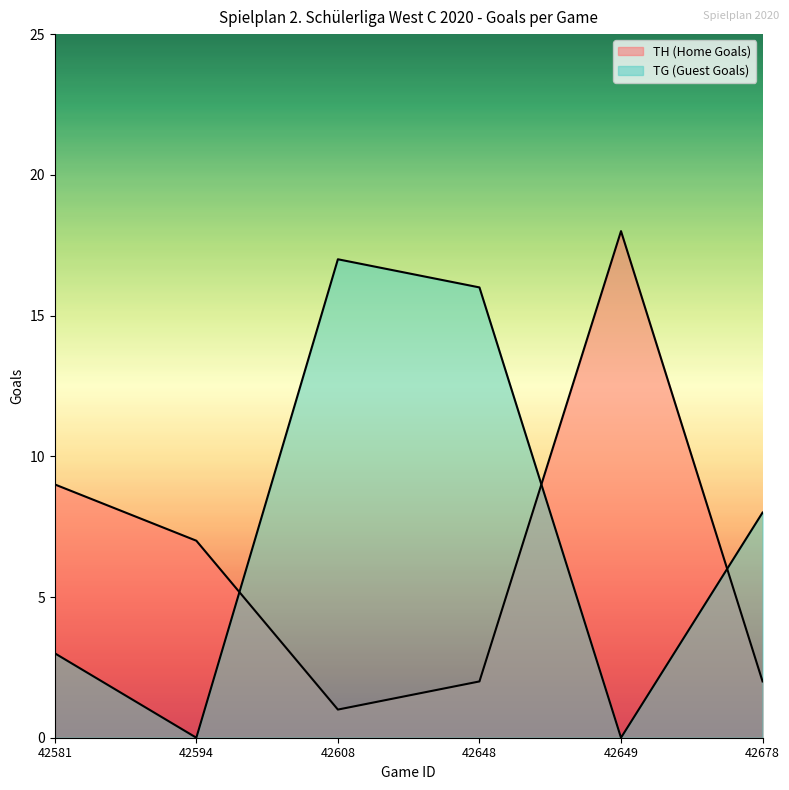

At how many categories does at least one series exceed 11?

3